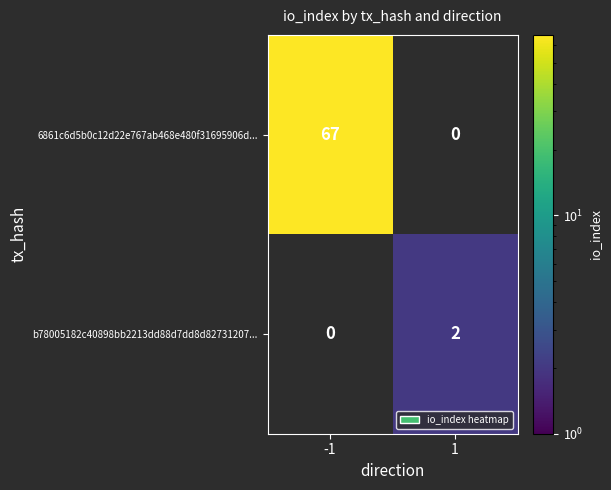

The b78005182c40898bb2213dd88d7dd8d82731207... series shows 1 at 1. True or false?

False